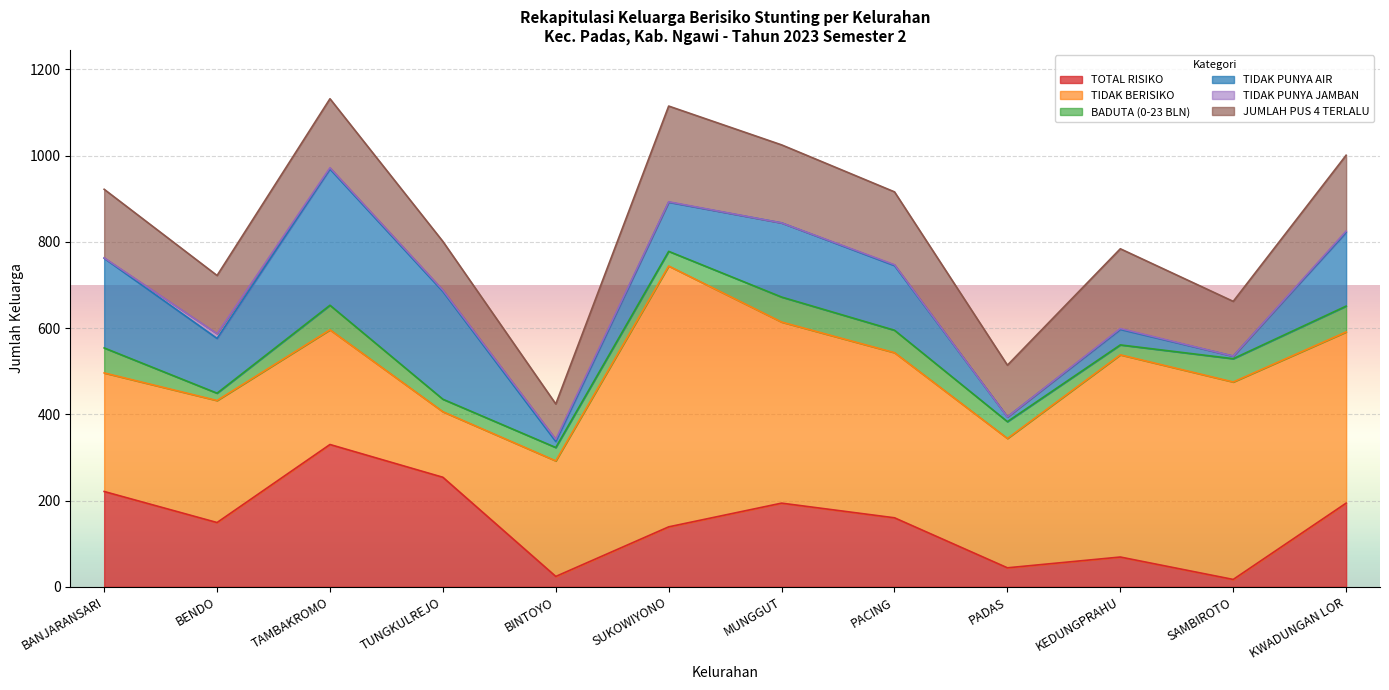

True or false: JUMLAH PUS 4 TERLALU has a value of 36 at TAMBAKROMO.

False